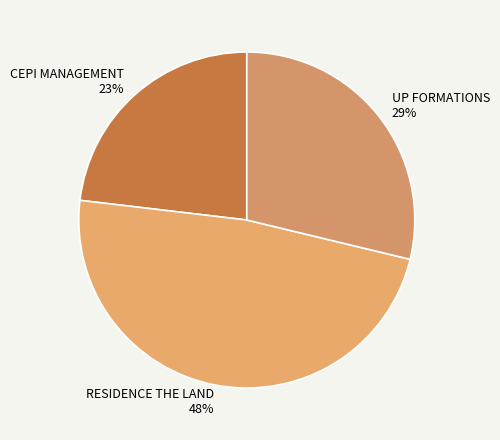

To the nearest percent, what portion does CEPI MANAGEMENT represent?

23%